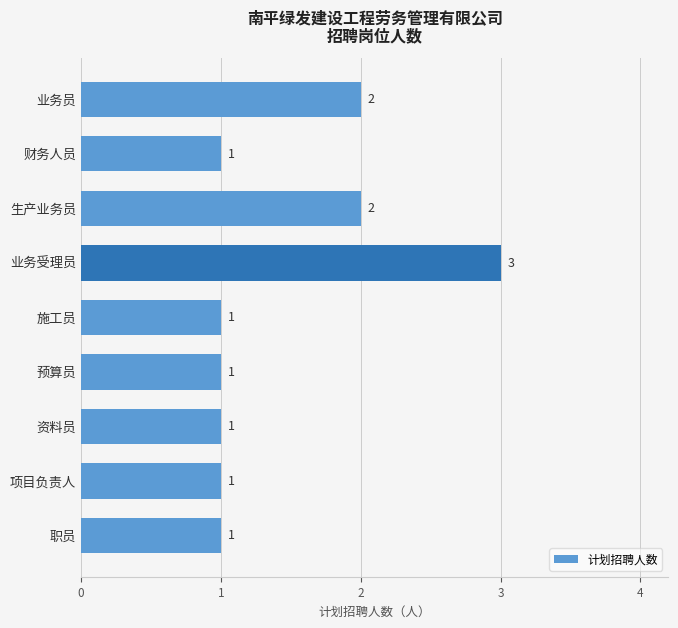

Count the number of categories in the chart.

9